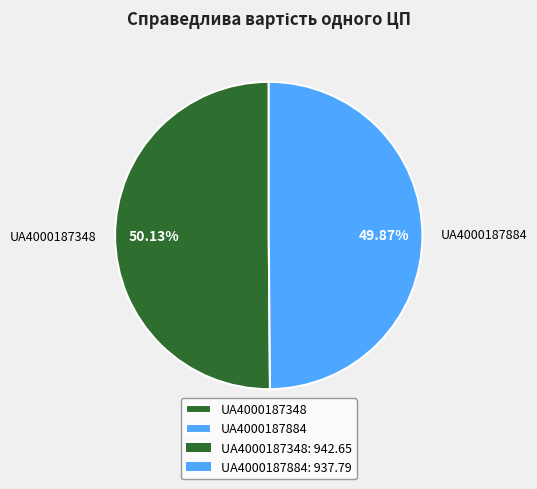

To the nearest percent, what percentage of the pie is UA4000187348?

50%